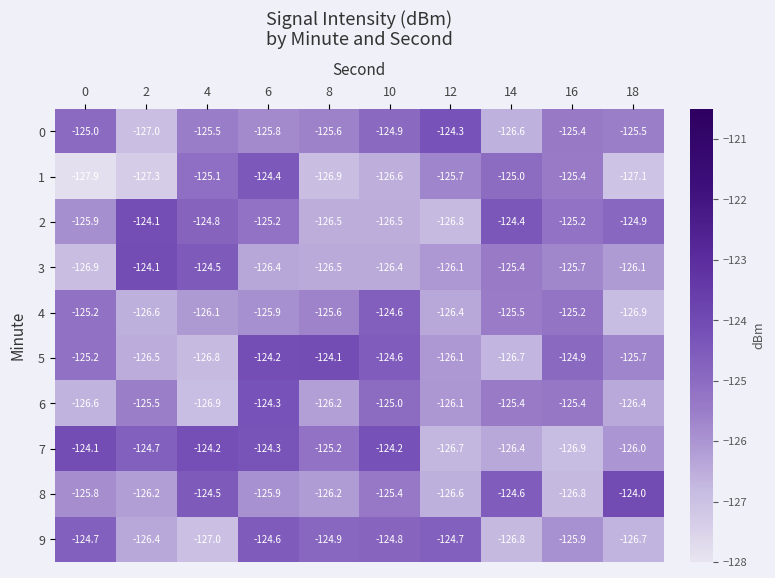

What is the spread (max minus min) of values at 6?

2.2